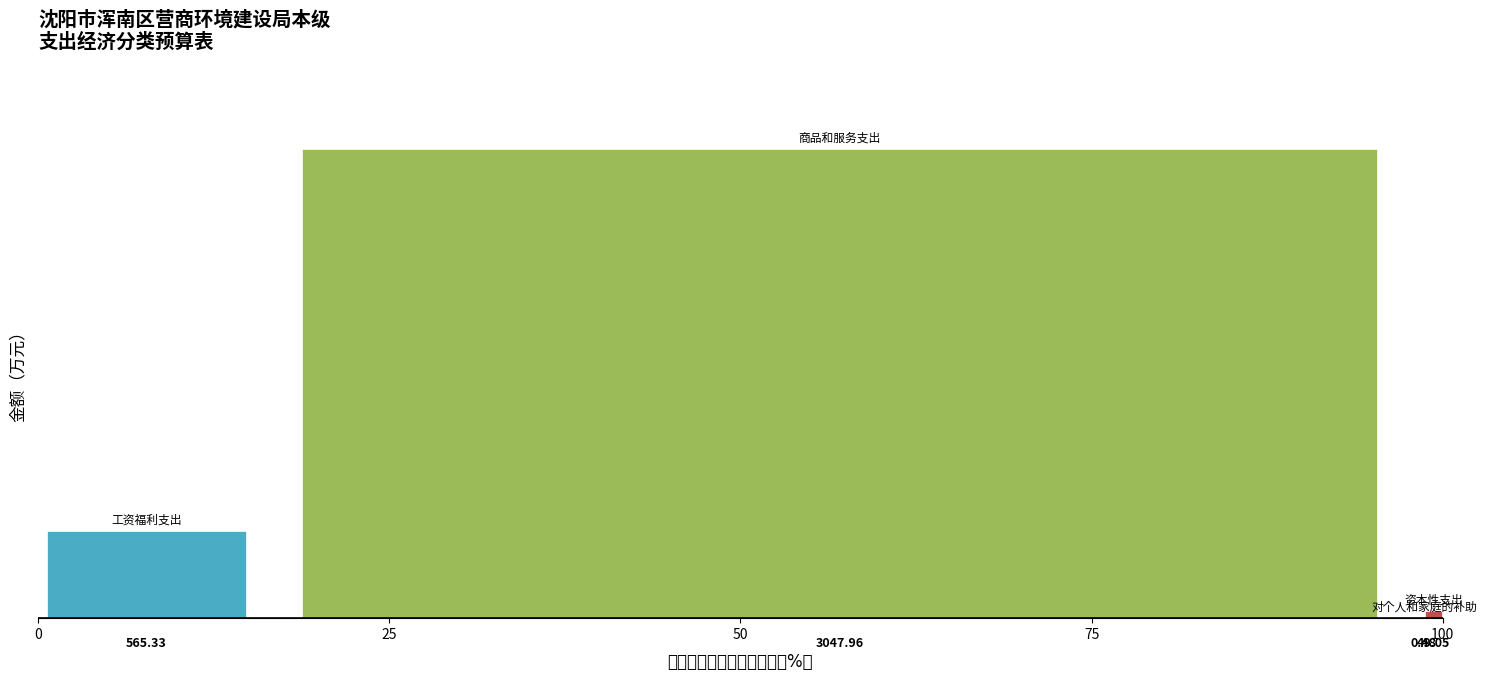

Does the chart contain stacked bars?

No